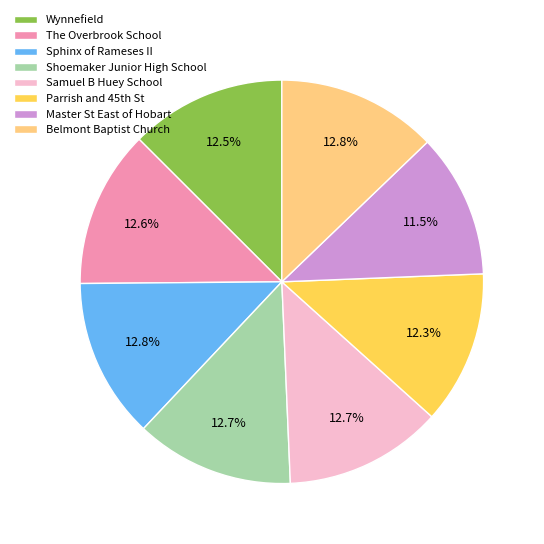

To the nearest percent, what is the combined percentage of Belmont Baptist Church and Shoemaker Junior High School?

26%